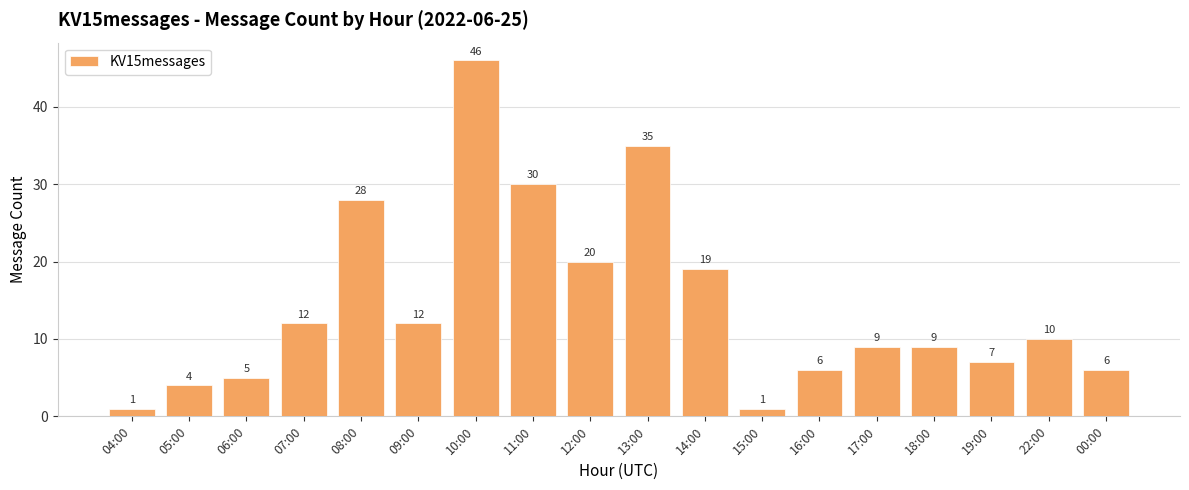

The value at 14:00 is 8. True or false?

False